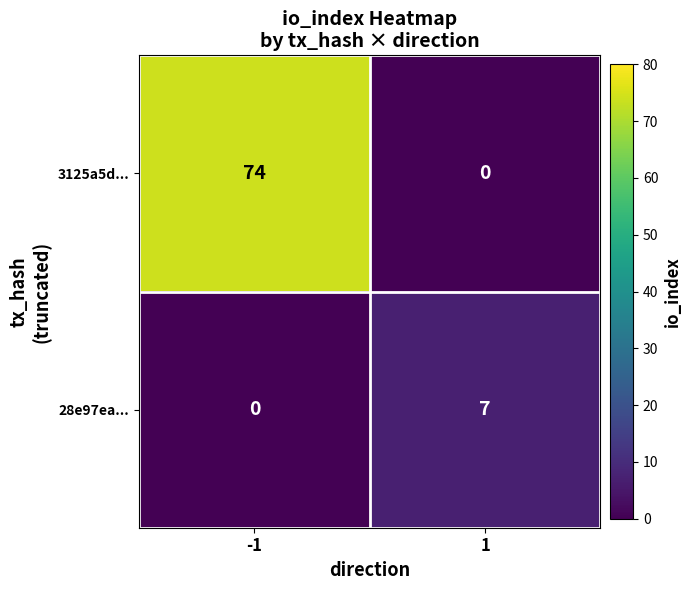

Which label corresponds to the largest value in the chart?

-1